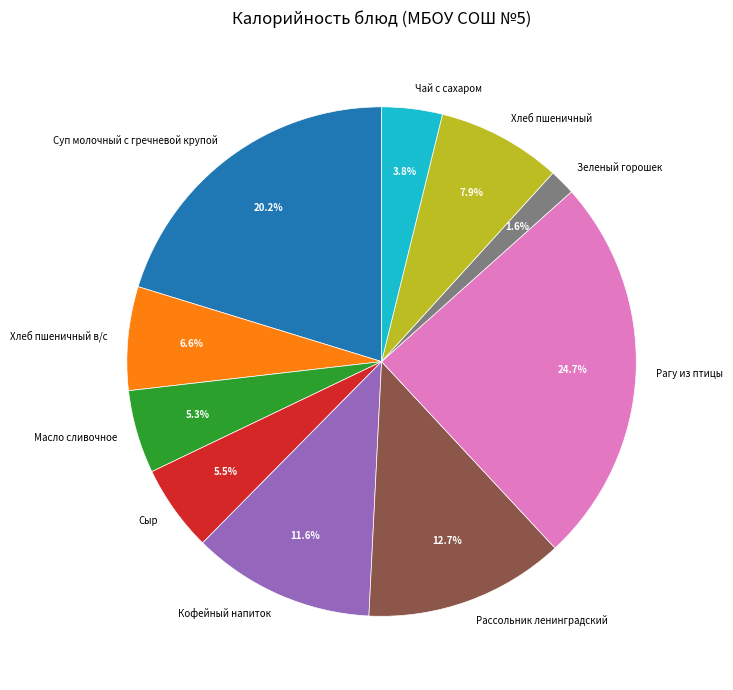

To the nearest percent, what portion does Масло сливочное represent?

5%